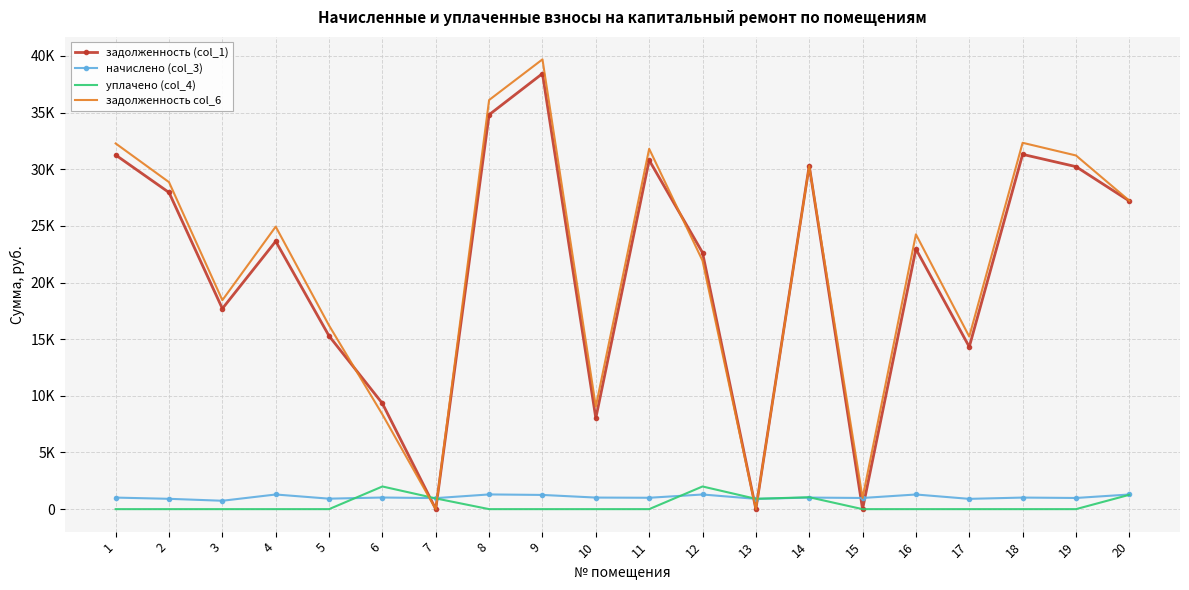

How many values in the уплачено (col_4) series exceed 0?

6